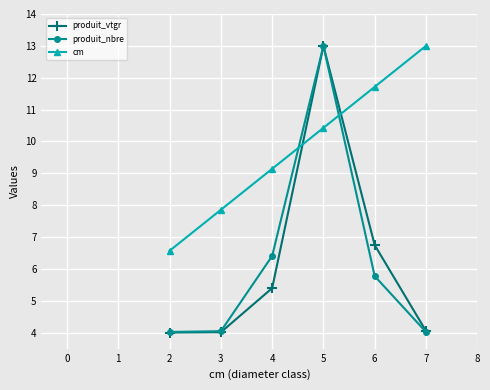

What is the value of the produit_nbre point at the 2nd from the left?

4.0